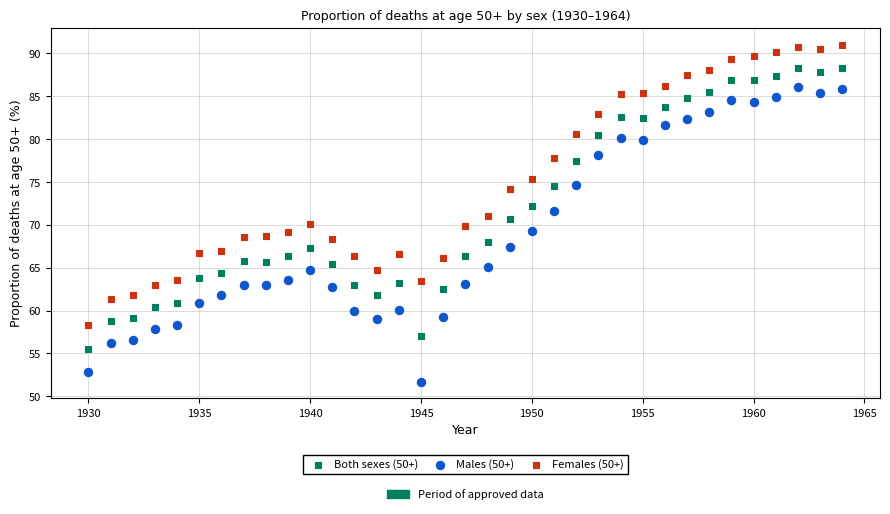

Across all data points, what is the range of X values (max minus min)?

34.0